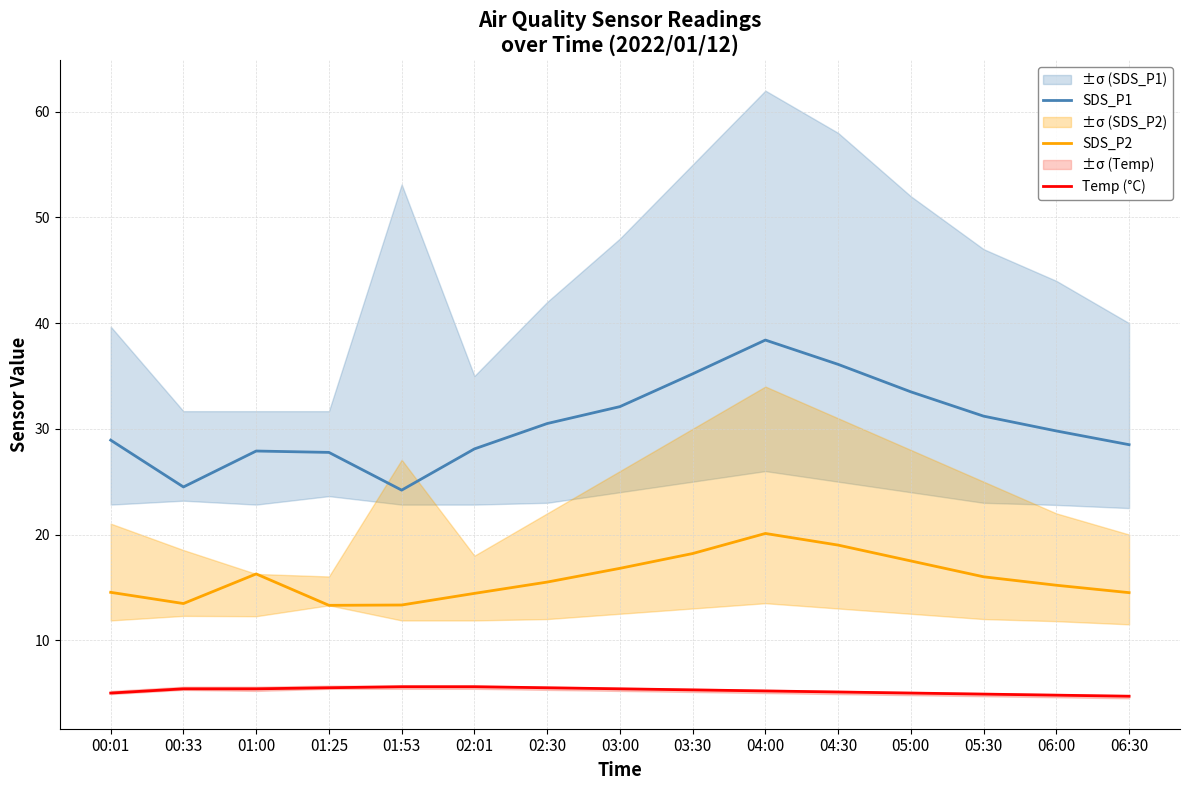

At which category is the sum across all series the highest?

04:00